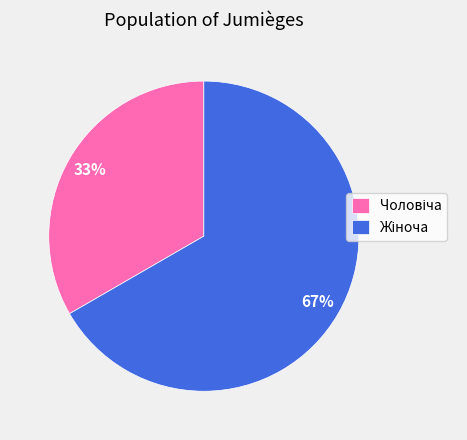

To the nearest percent, what is the average slice percentage?

50%